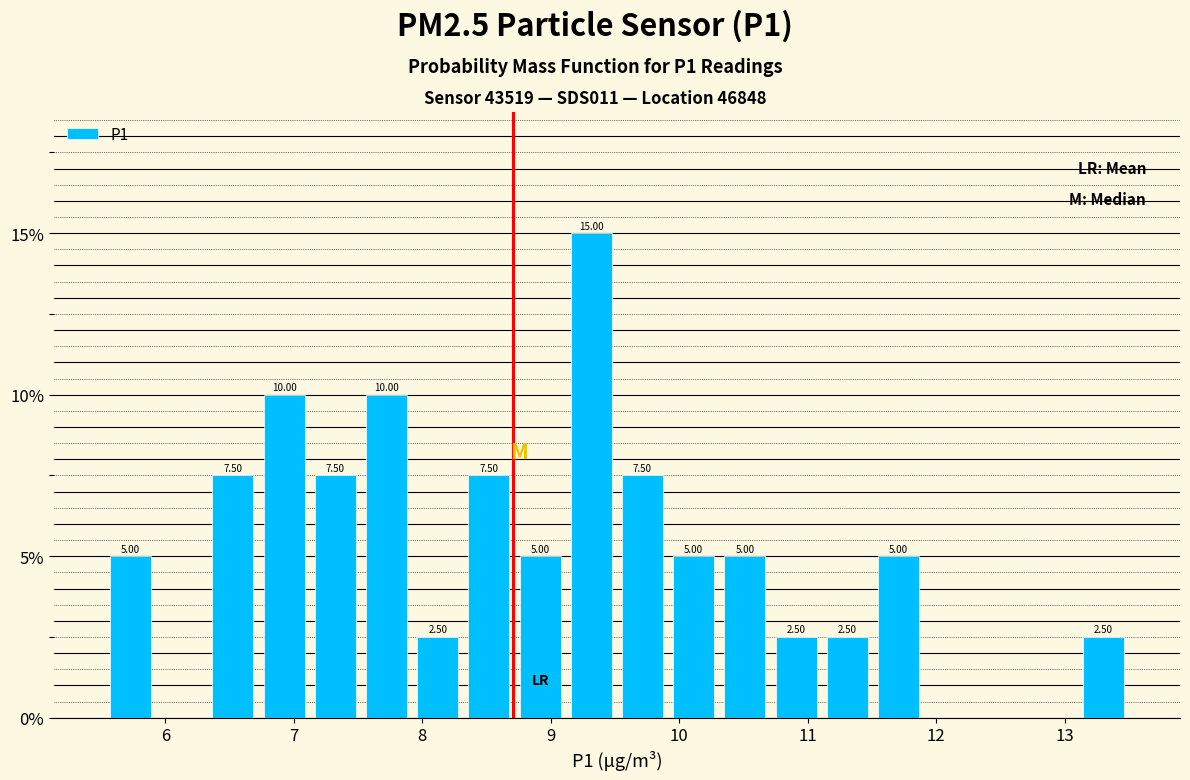

Read against the x-axis, roughly where is the centre of the tallest bar?

9.3